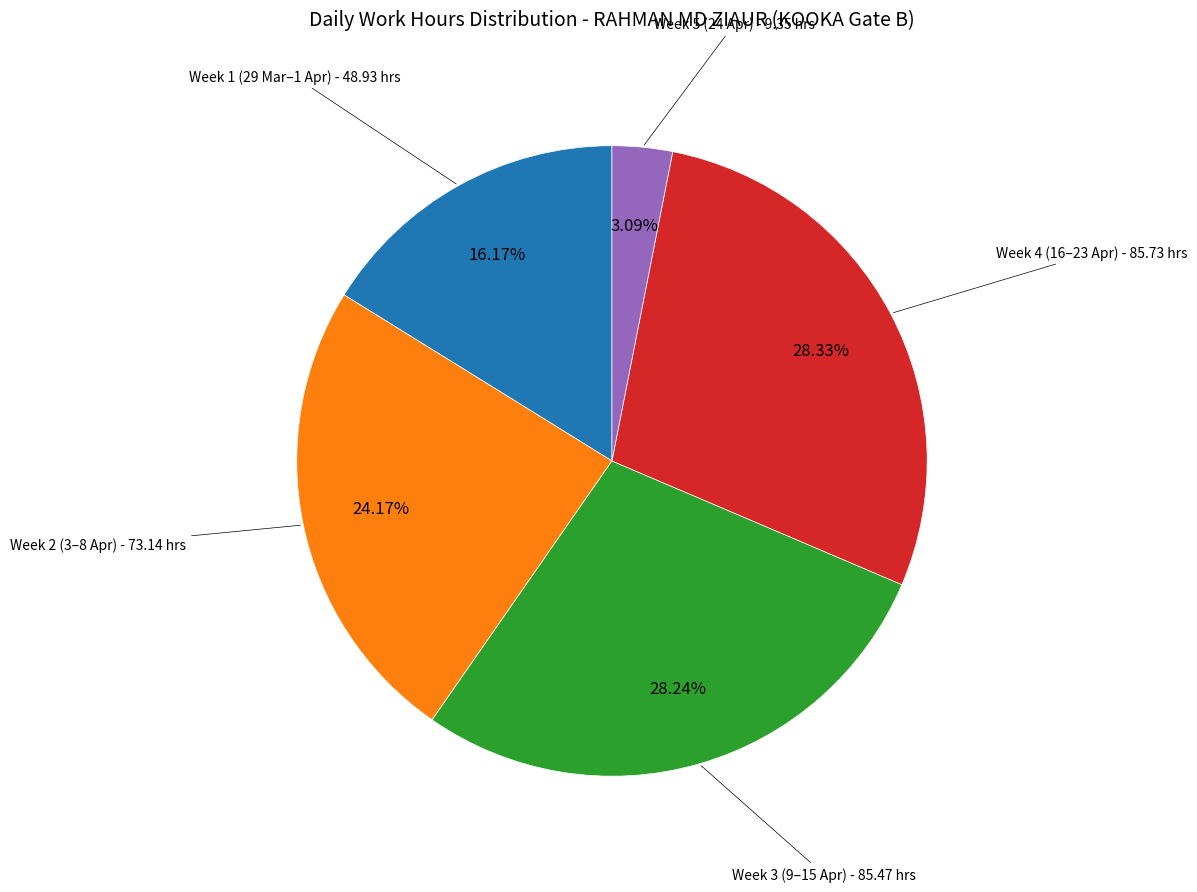

Does any single category account for the majority?

No